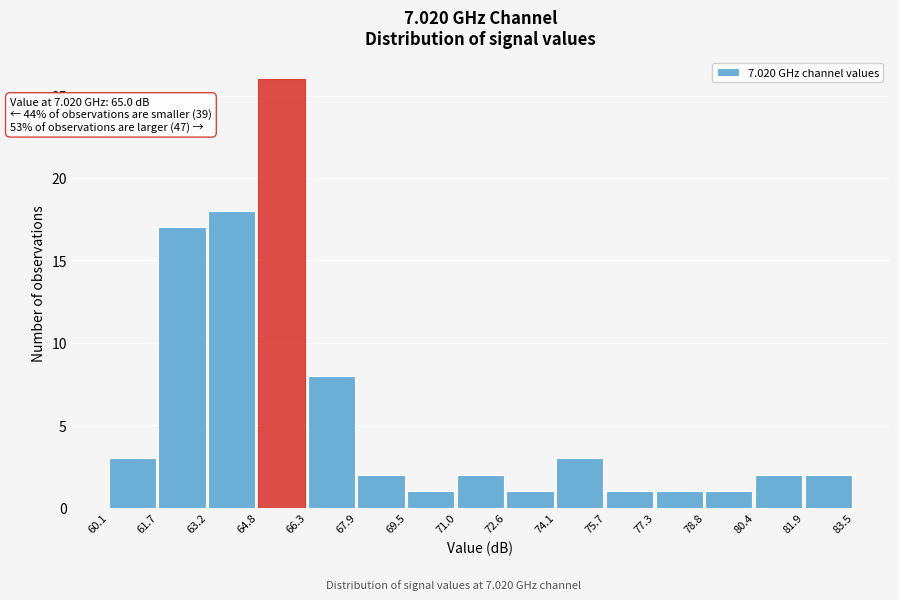

Which range on the x-axis has the tallest bar?

64.8 to 66.3